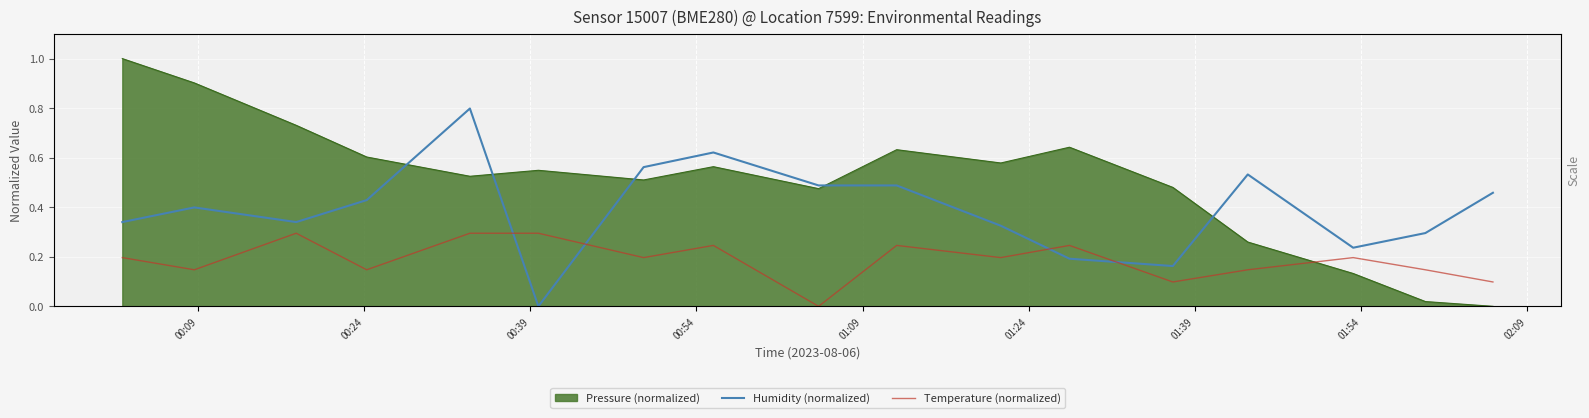

In Humidity (normalized), how many points are lower than both neighbors (excluding endpoints)?

4